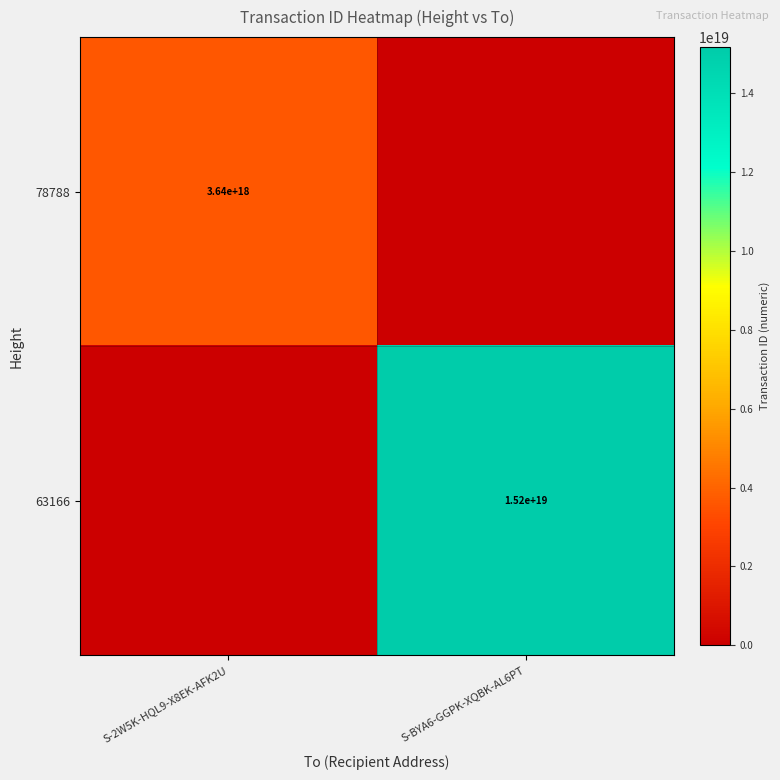

True or false: 78788 has a value of 5493590084173198336 at S-2W5K-HQL9-X8EK-AFK2U.

False